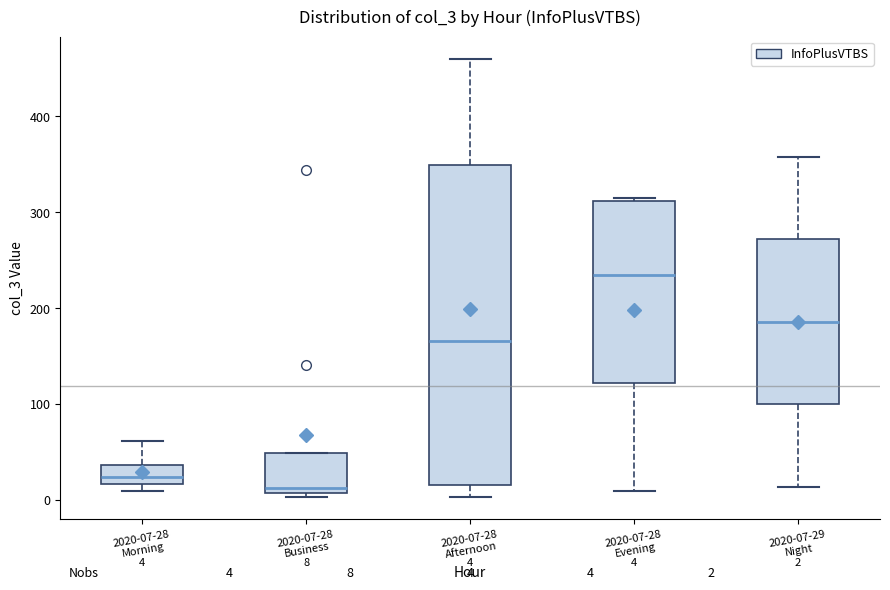

Which box's median line is the highest?

2020-07-28 Evening